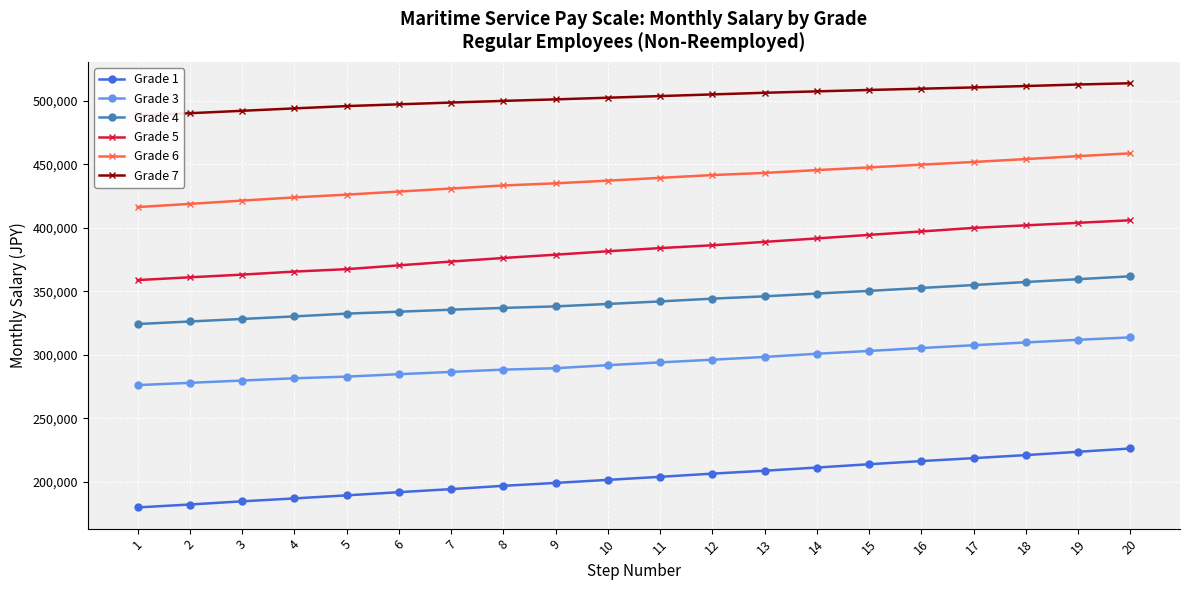

Reading left to right, transcribe all the data shown in this chart.

Grade 1: 1=179900	2=182200	3=184700	4=187000	5=189400	6=191900	7=194300	8=196900	9=199200	10=201600	11=204000	12=206500	13=208800	14=211300	15=213900	16=216400	17=218700	18=221100	19=223700	20=226300
Grade 3: 1=276200	2=278000	3=279800	4=281600	5=282900	6=284800	7=286600	8=288400	9=289500	10=291900	11=294100	12=296200	13=298400	14=300900	15=303100	16=305400	17=307600	18=309800	19=311900	20=313800
Grade 4: 1=324300	2=326300	3=328300	4=330300	5=332500	6=334000	7=335600	8=337000	9=338200	10=340100	11=342100	12=344300	13=346100	14=348300	15=350400	16=352700	17=355000	18=357400	19=359600	20=361900
Grade 5: 1=358900	2=361100	3=363200	4=365600	5=367500	6=370500	7=373500	8=376300	9=378900	10=381600	11=384100	12=386300	13=389000	14=391700	15=394500	16=397200	17=400000	18=402000	19=404000	20=406000
Grade 6: 1=416400	2=418900	3=421500	4=424000	5=426200	6=428600	7=431000	8=433400	9=435100	10=437200	11=439400	12=441600	13=443300	14=445500	15=447600	16=449800	17=451900	18=454200	19=456500	20=458700
Grade 7: 1=488500	2=490300	3=492200	4=494100	5=495900	6=497300	7=498700	8=500000	9=501200	10=502500	11=503800	12=505100	13=506400	14=507500	15=508600	16=509600	17=510600	18=511700	19=512900	20=513900